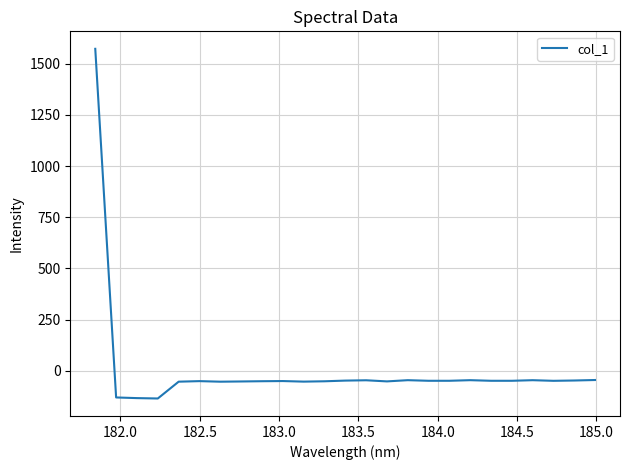

What is the difference between the maximum and minimum values?

1708.0